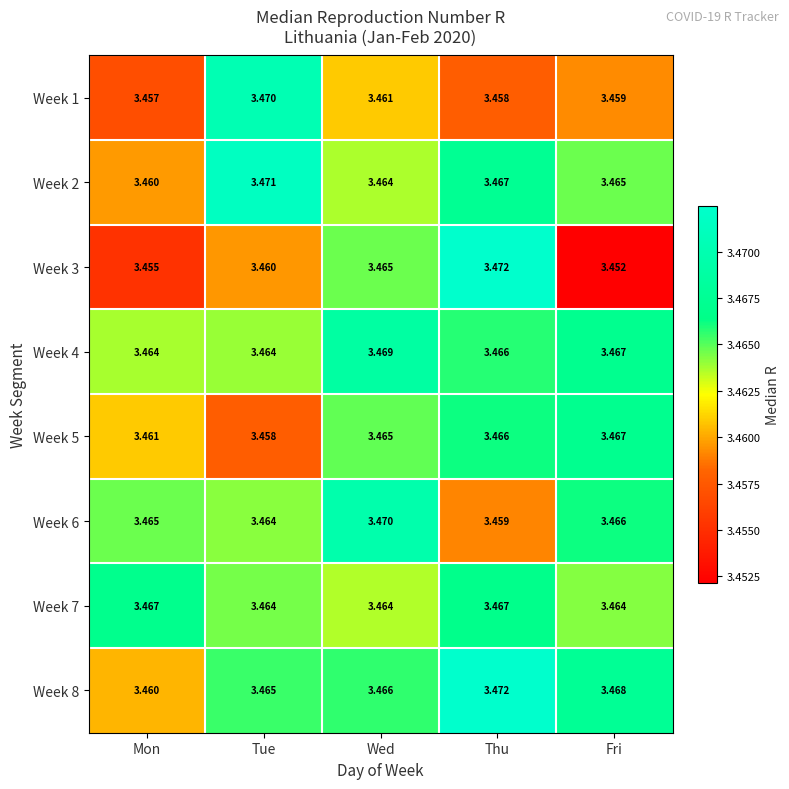

How many distinct data groups are displayed?

8